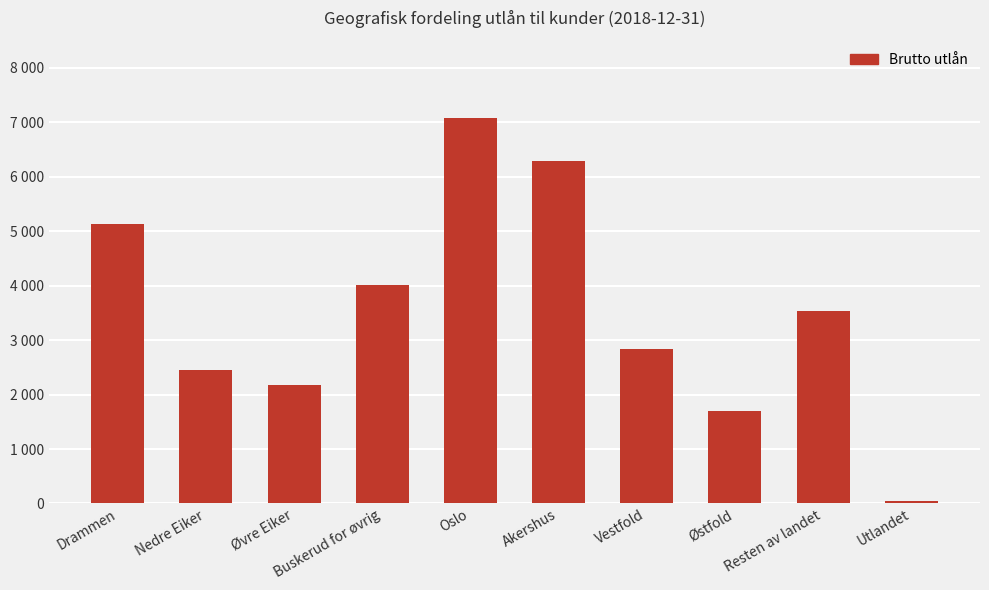

Between Akershus and Buskerud for øvrig, which is larger?

Akershus